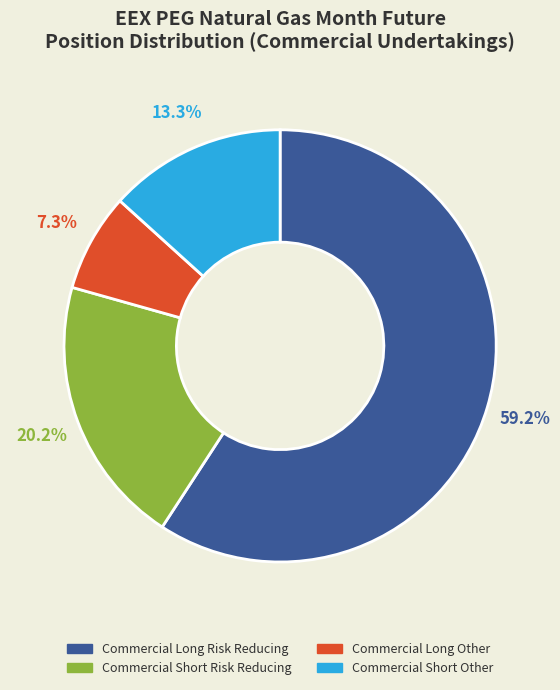

Does any single category account for the majority?

Yes